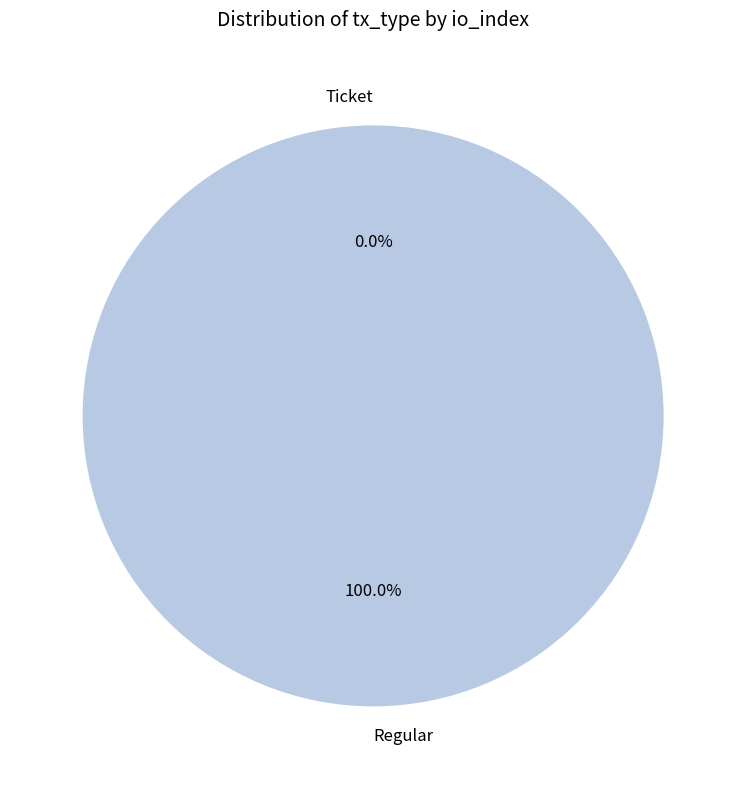

How many slices are in this pie chart?

2